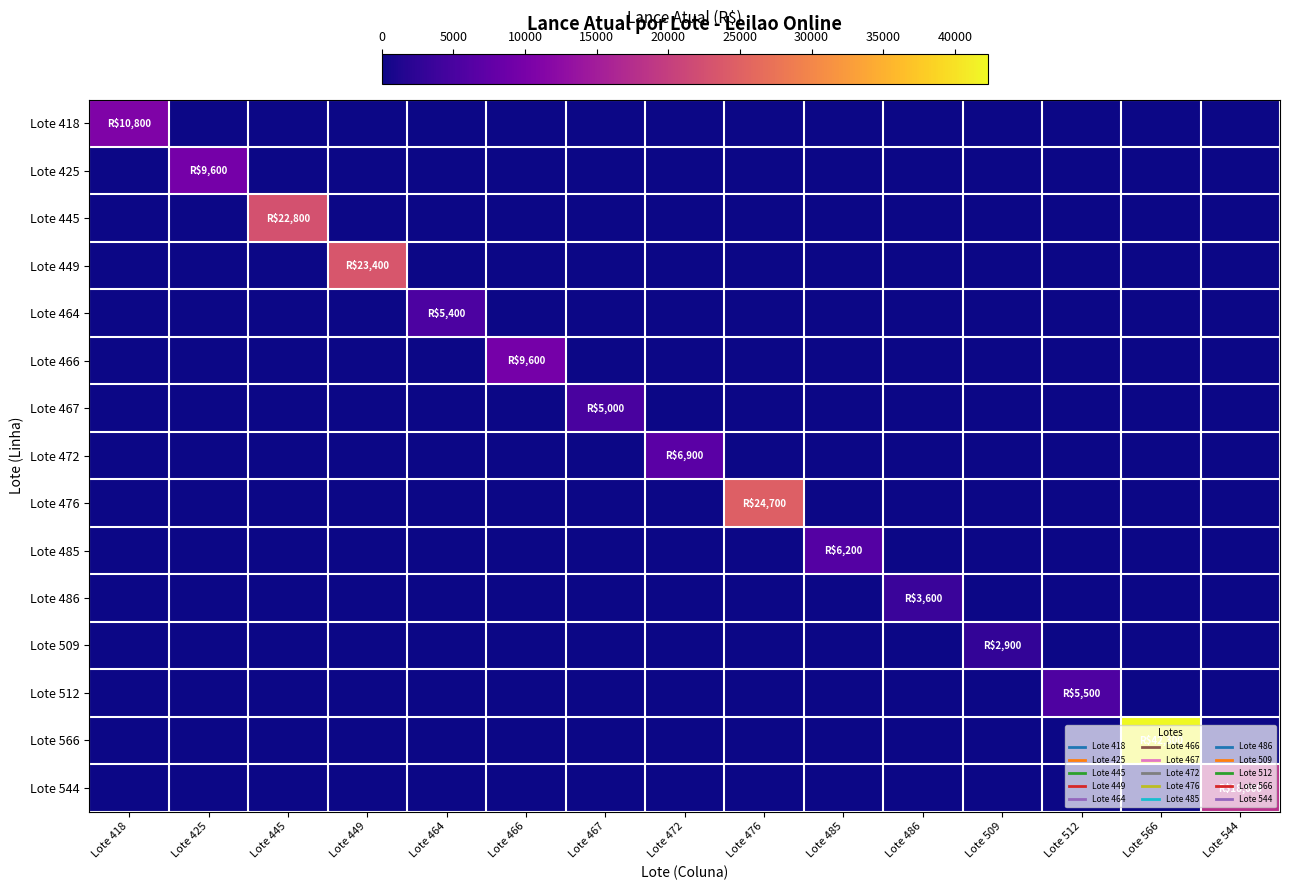

Which series has the largest total across all categories?

Lote 566